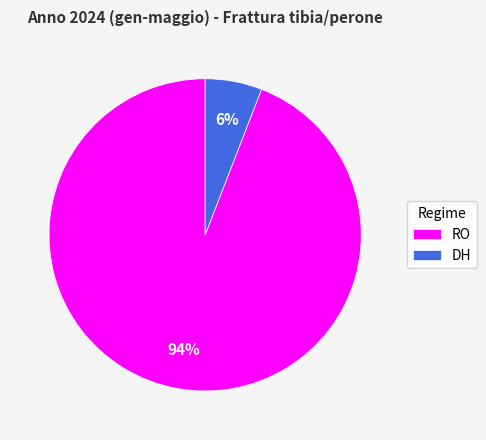

The RO slice represents 94% of the pie. True or false?

True